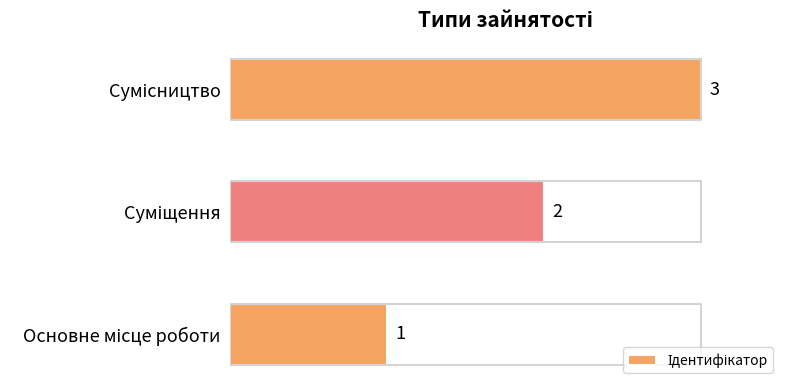

What is the change in value from Основне місце роботи to Суміщення?

+1